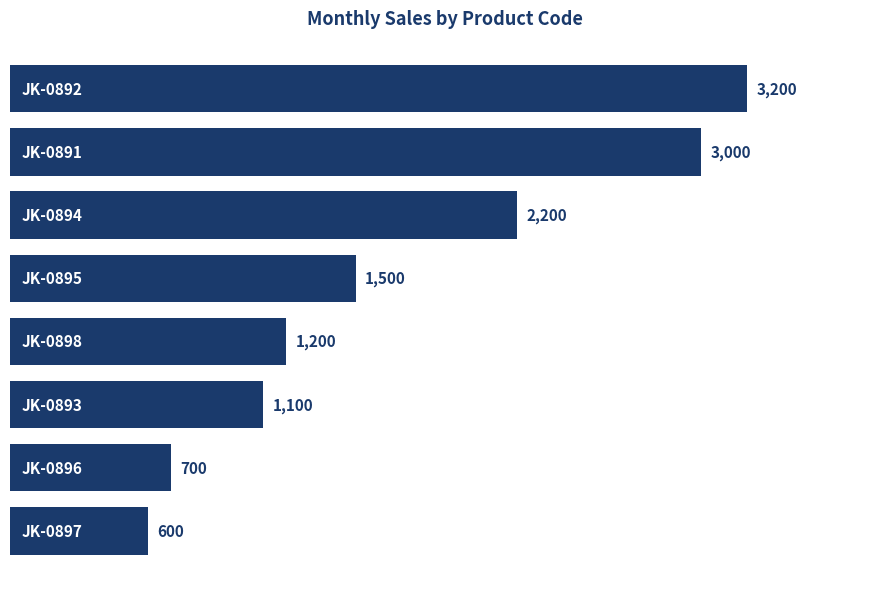

What is the value of the 4th bar from the top?

1500